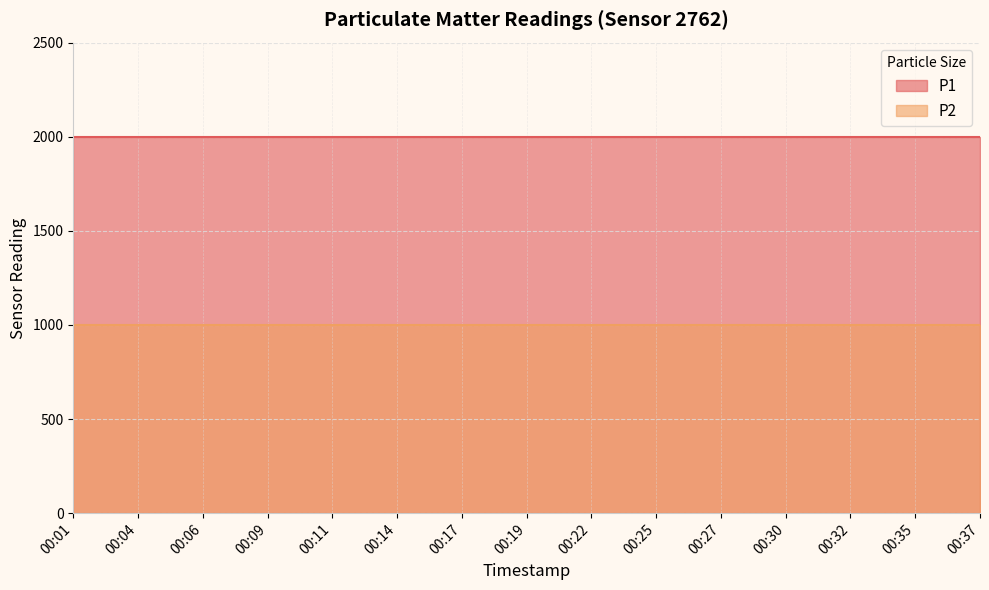

What is the total value across all series at 00:04?

2999.8